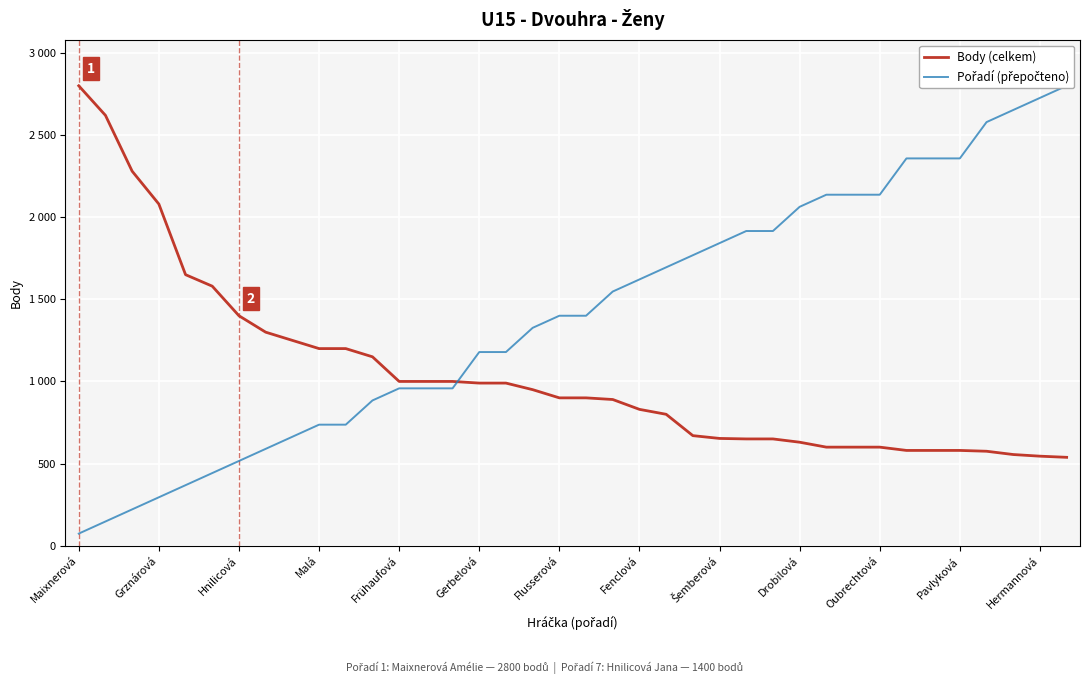

What is the total value across all series at Drobilová?

2693.2